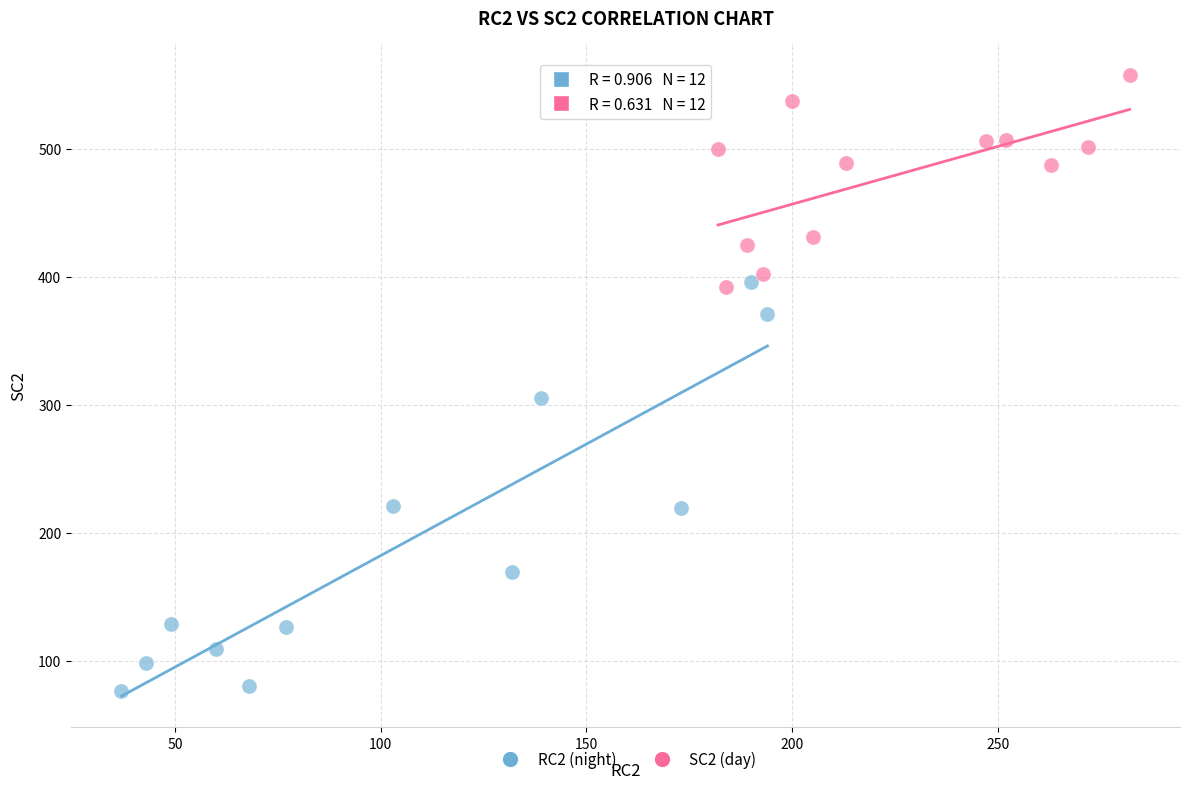

What are all the series names shown in the legend?

RC2 (night), SC2 (day)